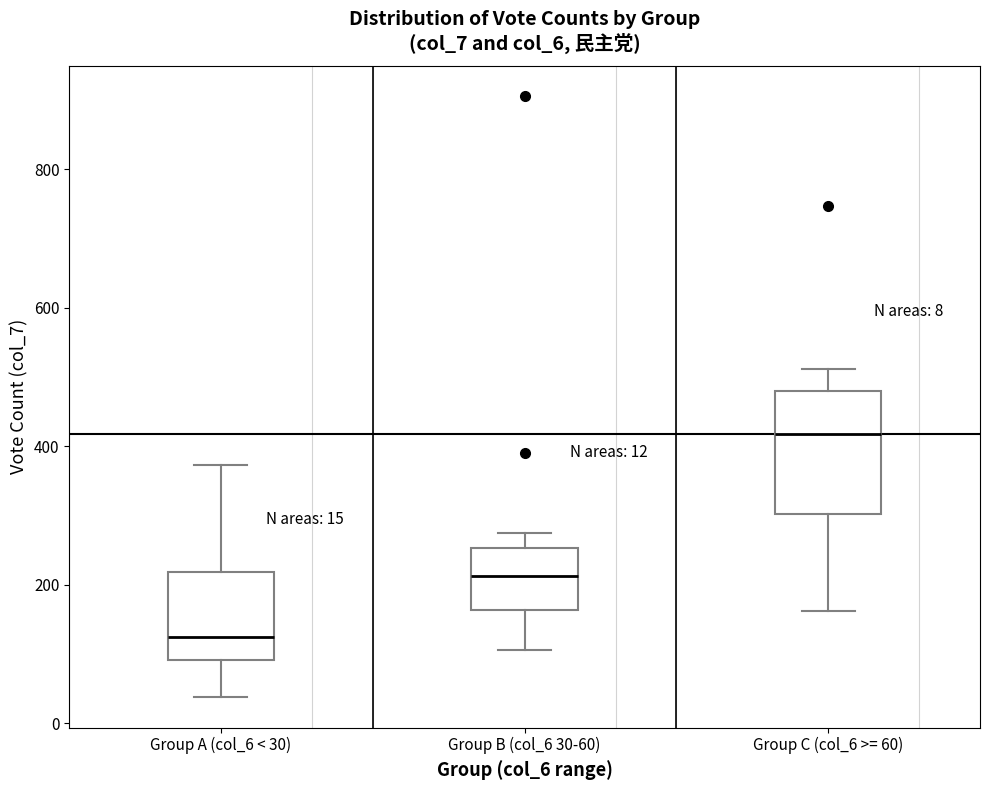

Which box's median line is the highest?

Group C (col_6 >= 60)